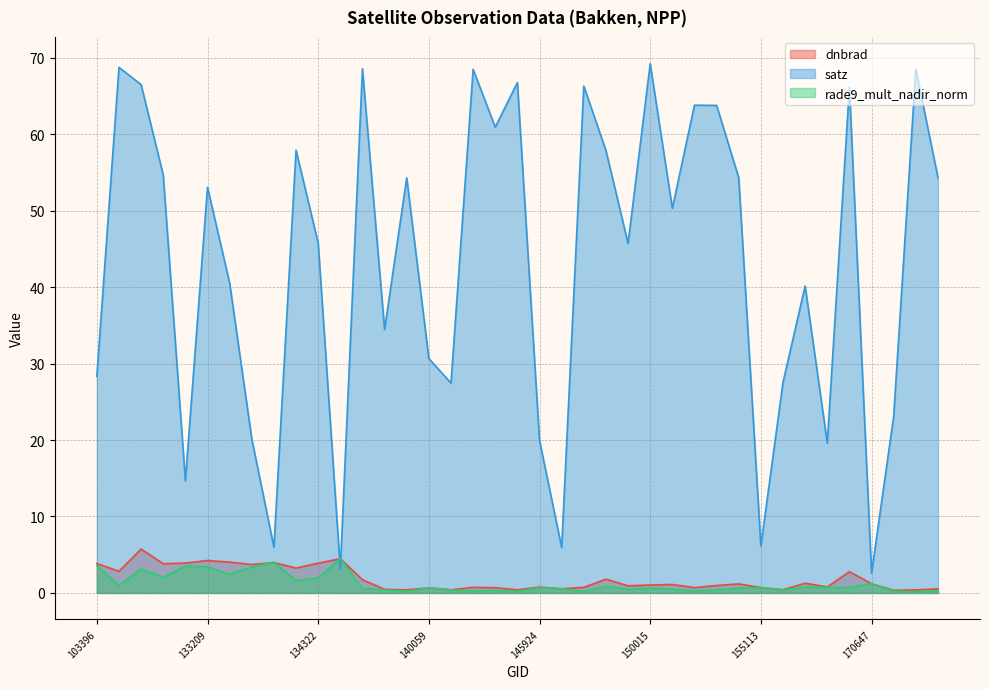

Where does the satz series first go above 50?

103642